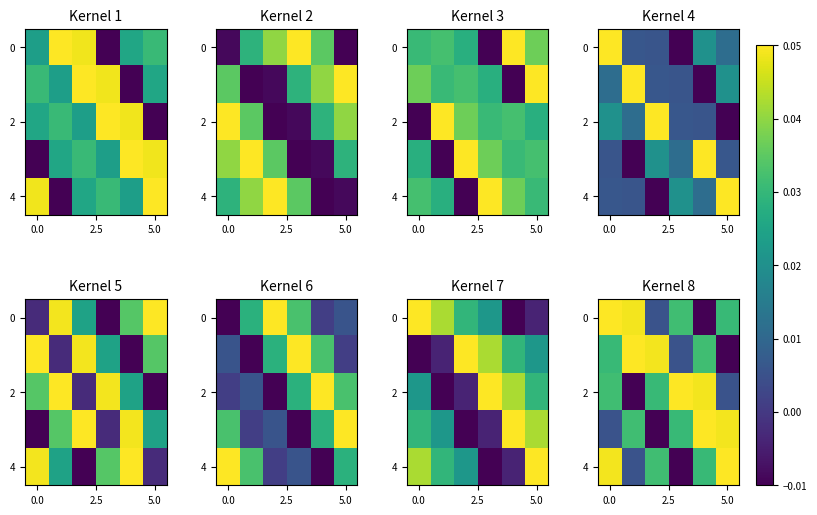

How many data points in 2 are less than 0?

1